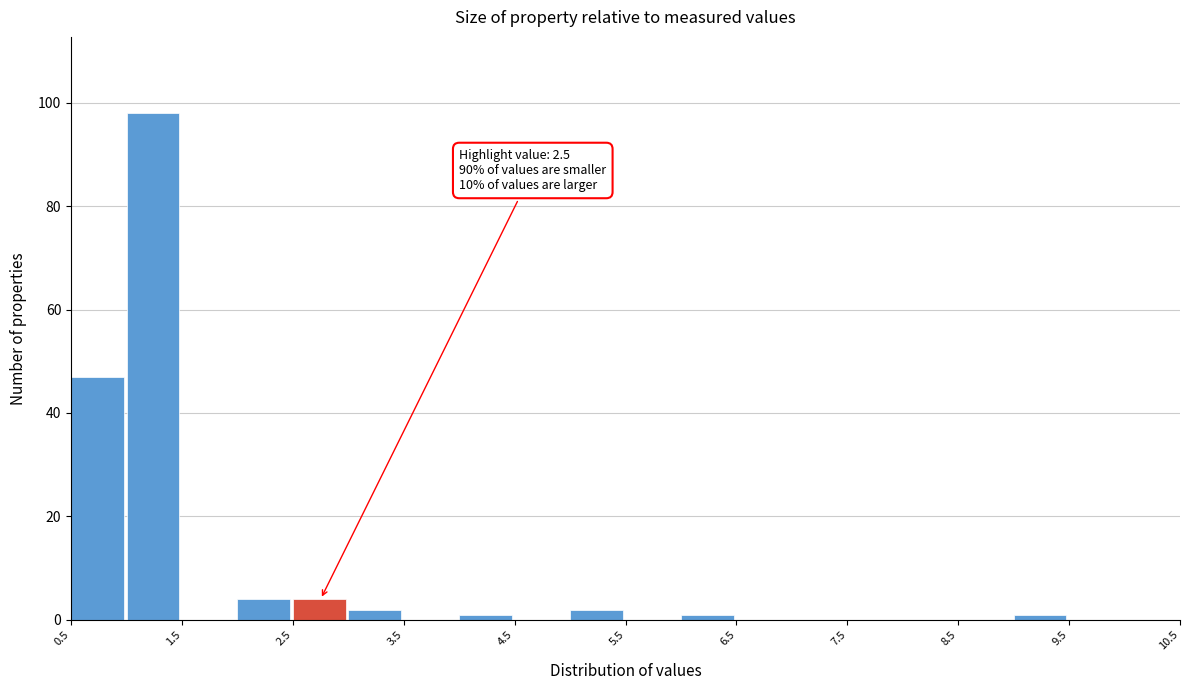

Over which range of the x-axis is the bar tallest?

1.0 to 1.5